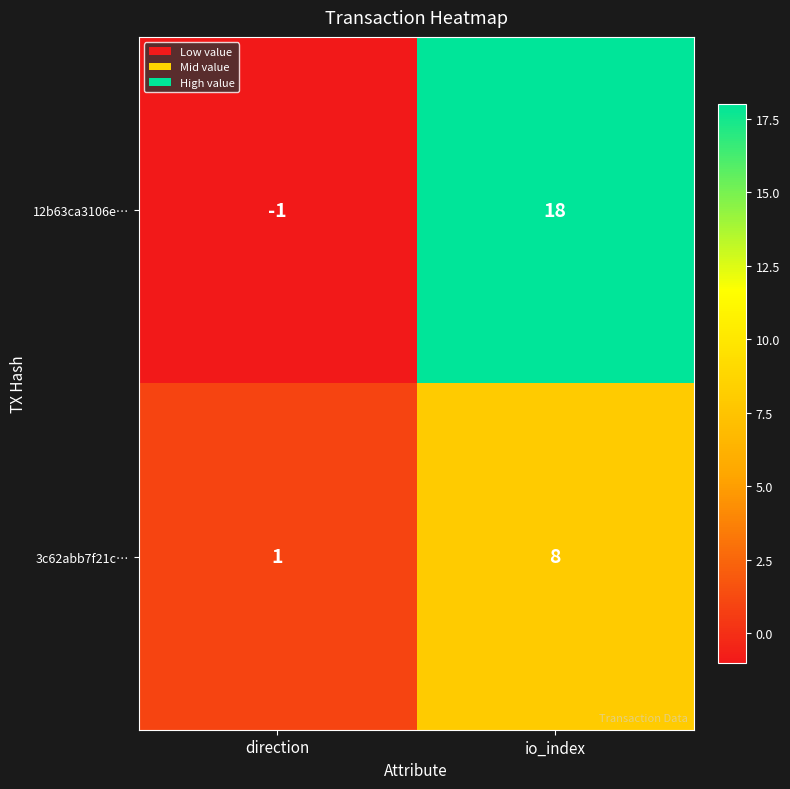

Which series has the widest spread of values?

12b63ca3106e…